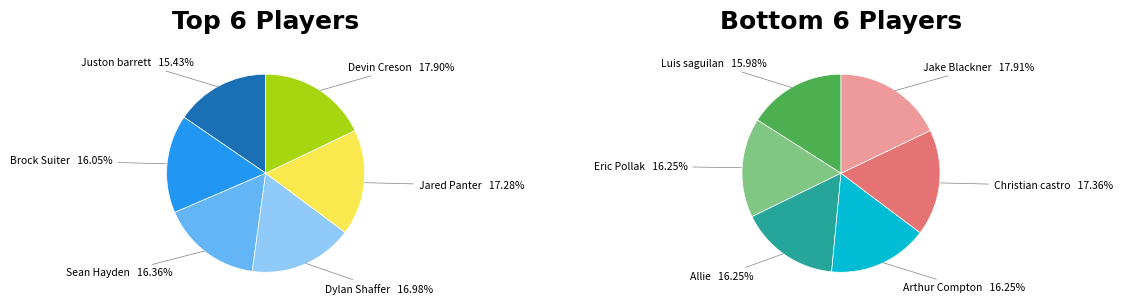

To the nearest percent, what is the difference between the largest and smallest slice percentages?

2%